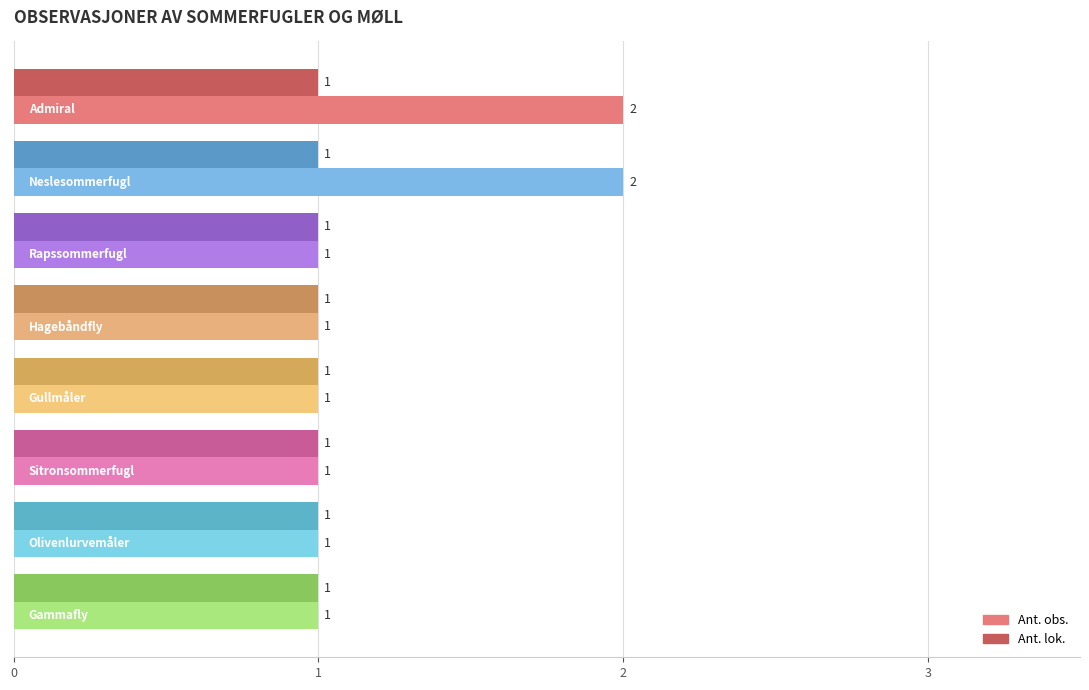

What is the smallest value displayed?

1